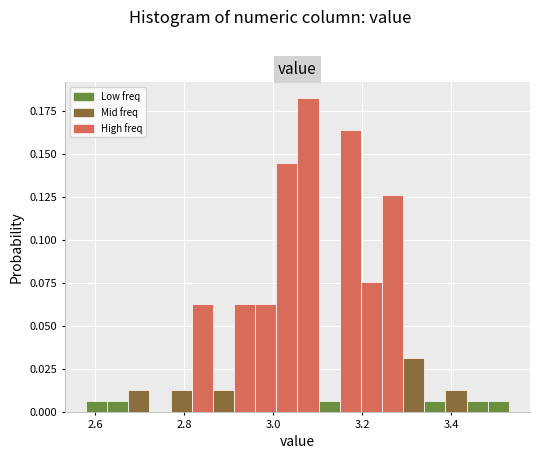

Around what value on the x-axis is the tallest bar? Give the approximate position of its centre, as read against the axis.

3.08